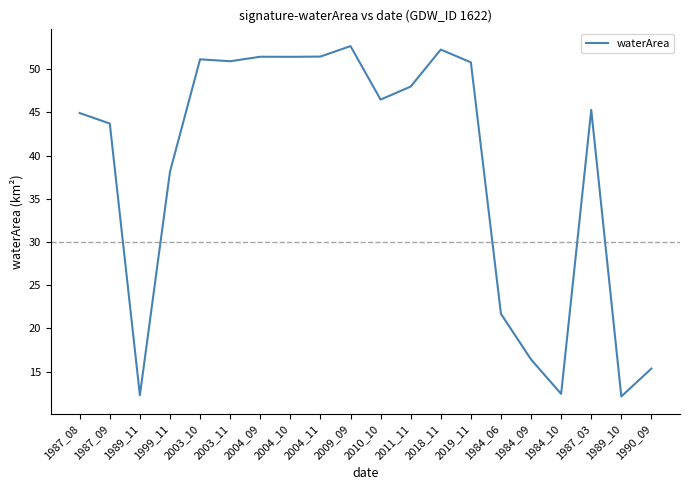

What is the approximate value at 2004_11?

51.5